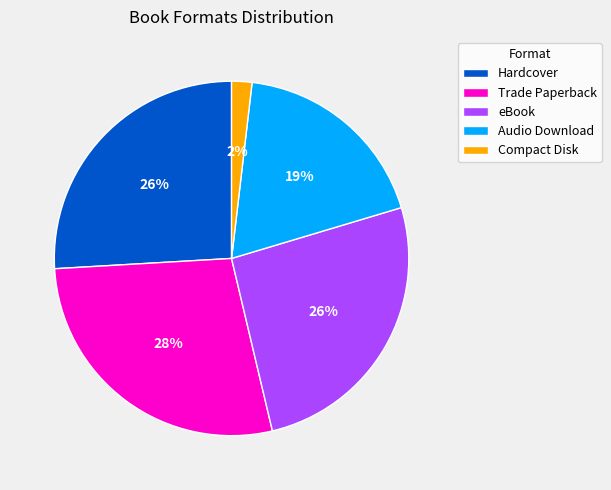

Is it true that Audio Download is 19% of the pie?

True